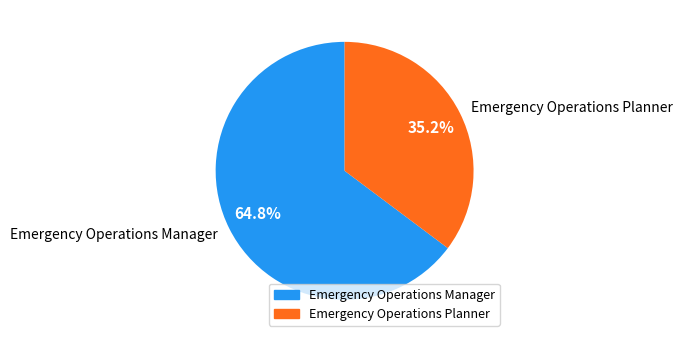

To the nearest percent, what is the difference between the largest and smallest slice percentages?

30%